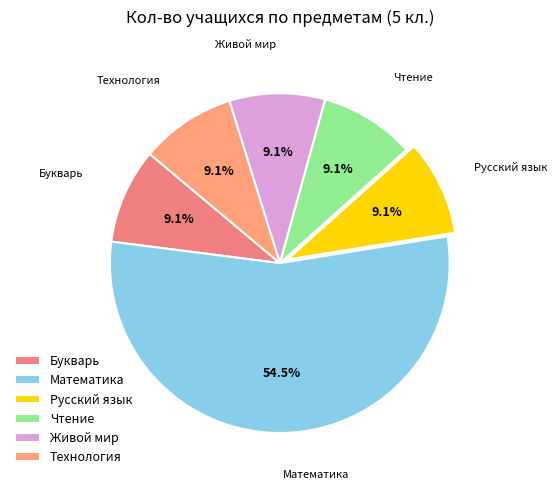

What portion of the pie excludes Букварь?

90.9%